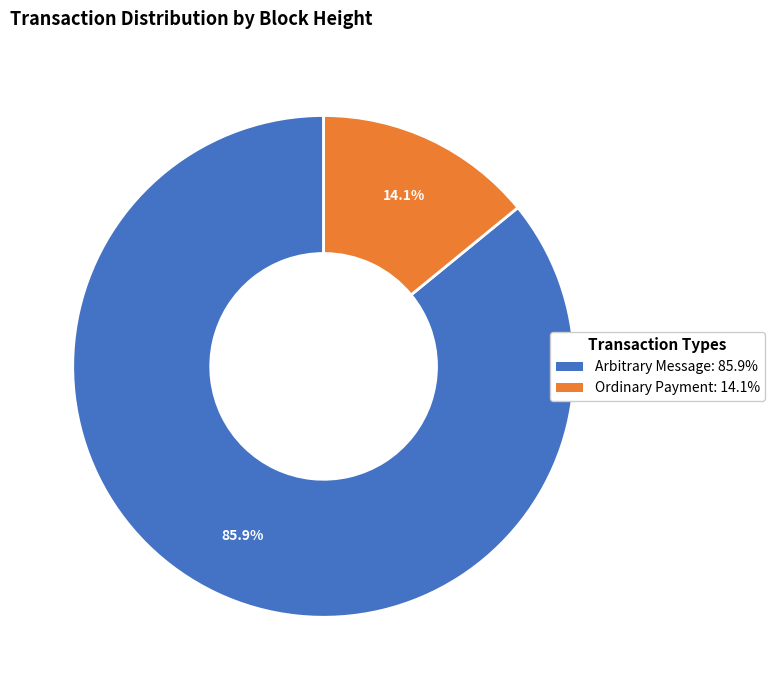

Is there a majority slice in this chart?

Yes